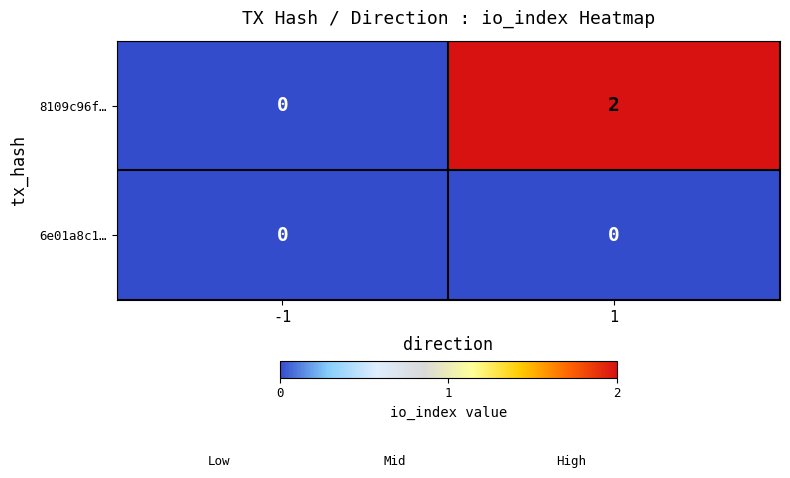

Which series has the largest total across all categories?

8109c96f…